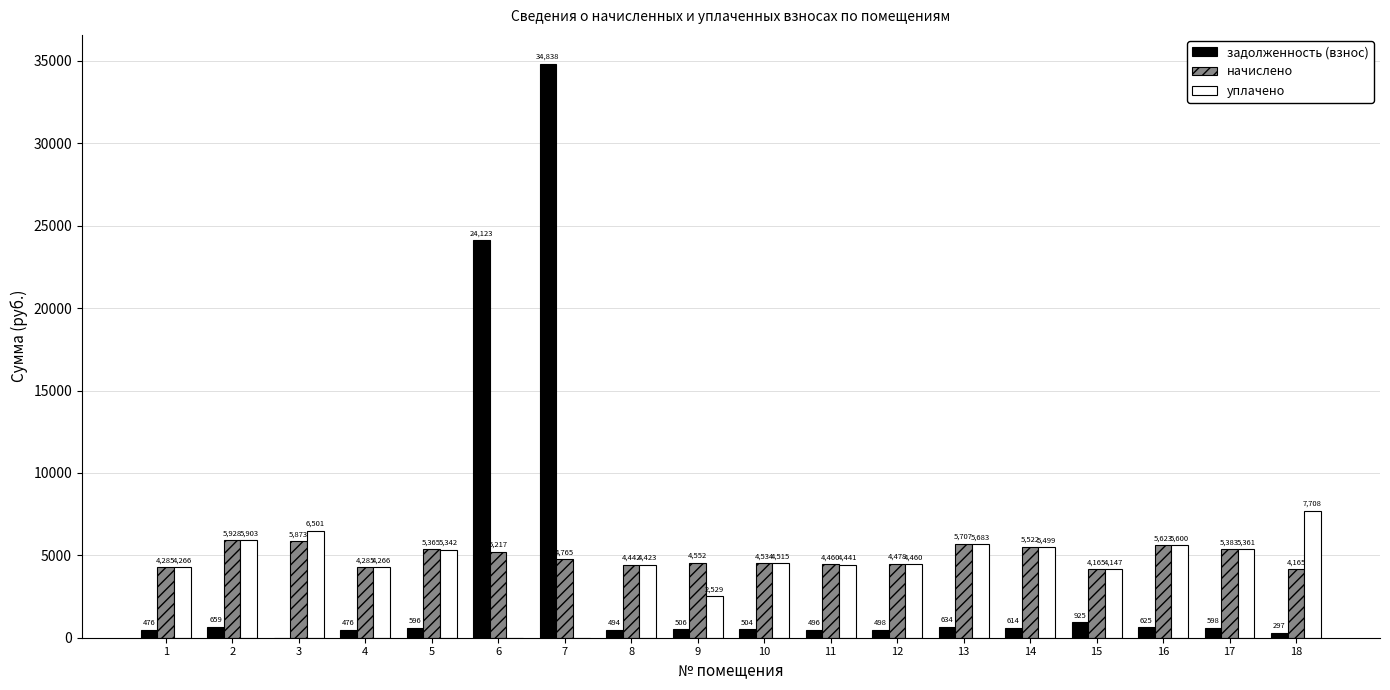

At which label does задолженность (взнос) reach its peak?

7